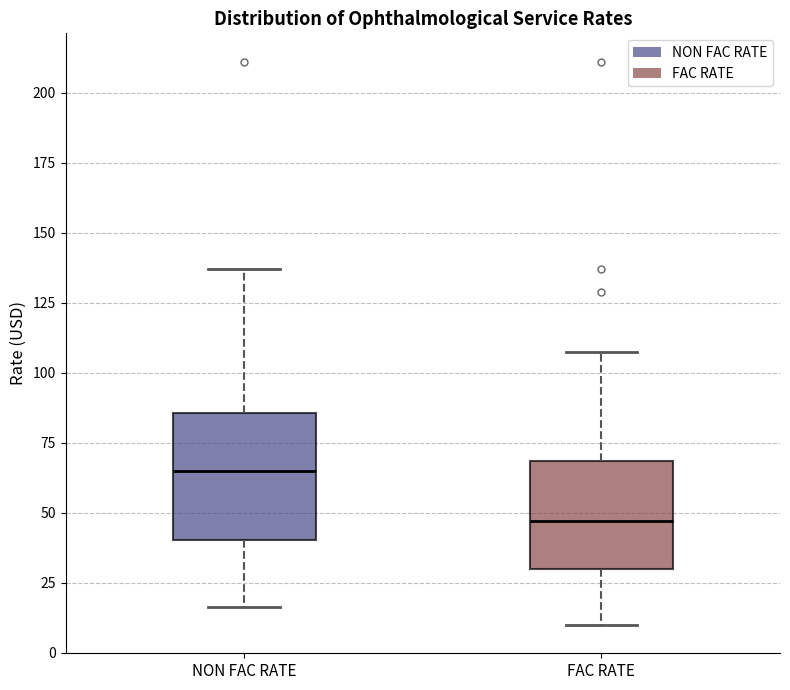

Which box has the highest median line?

NON FAC RATE